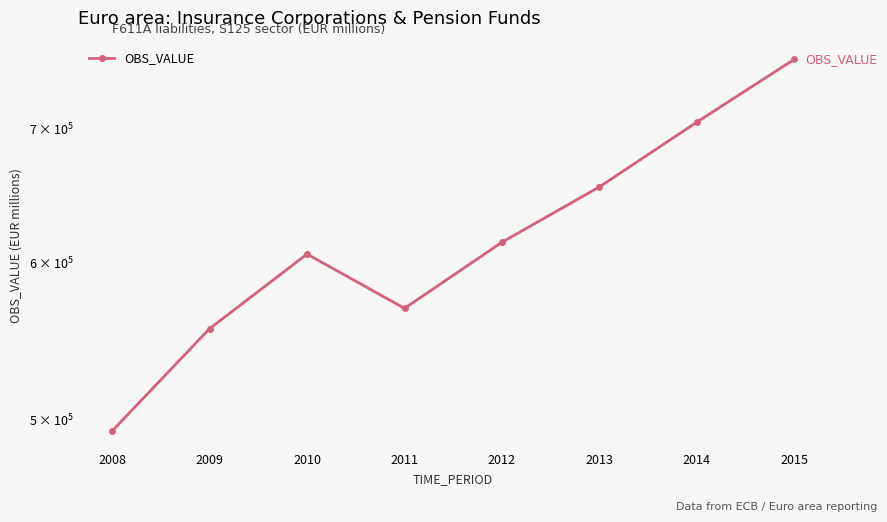

Reading left to right, extract all data points from this chart.

2008=493570.3	2009=555569.6	2010=605576.3	2011=568745.9	2012=613932.1	2013=654490.9	2014=705403.3	2015=758539.2